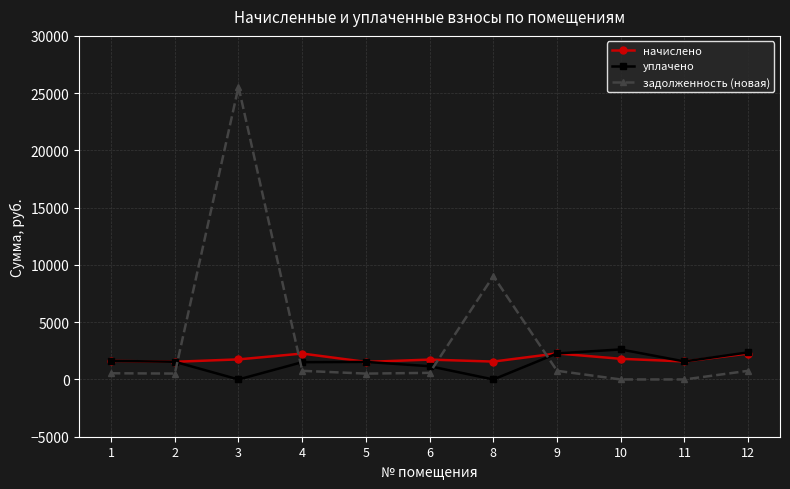

How many data points in уплачено are above 1543?

6